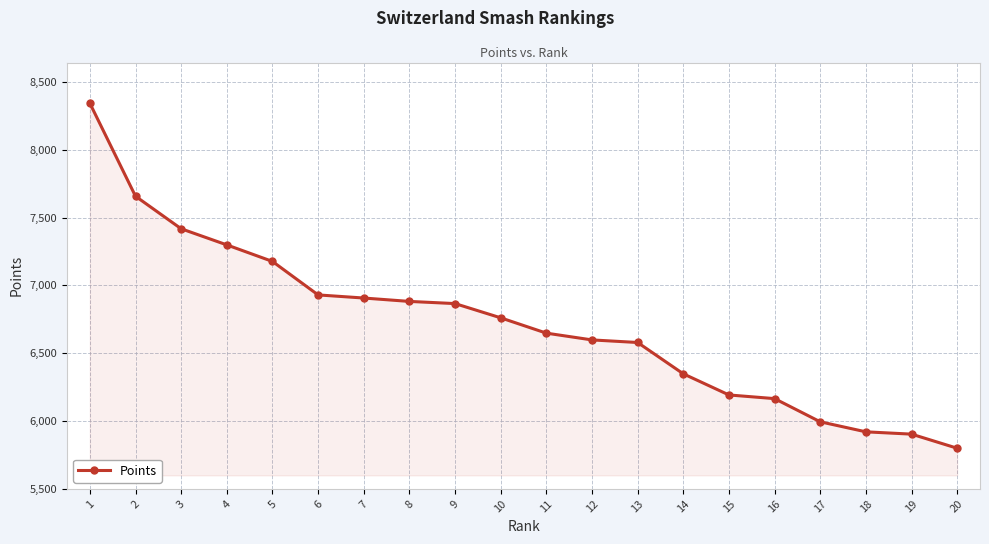

The value at 8 is 9507. True or false?

False